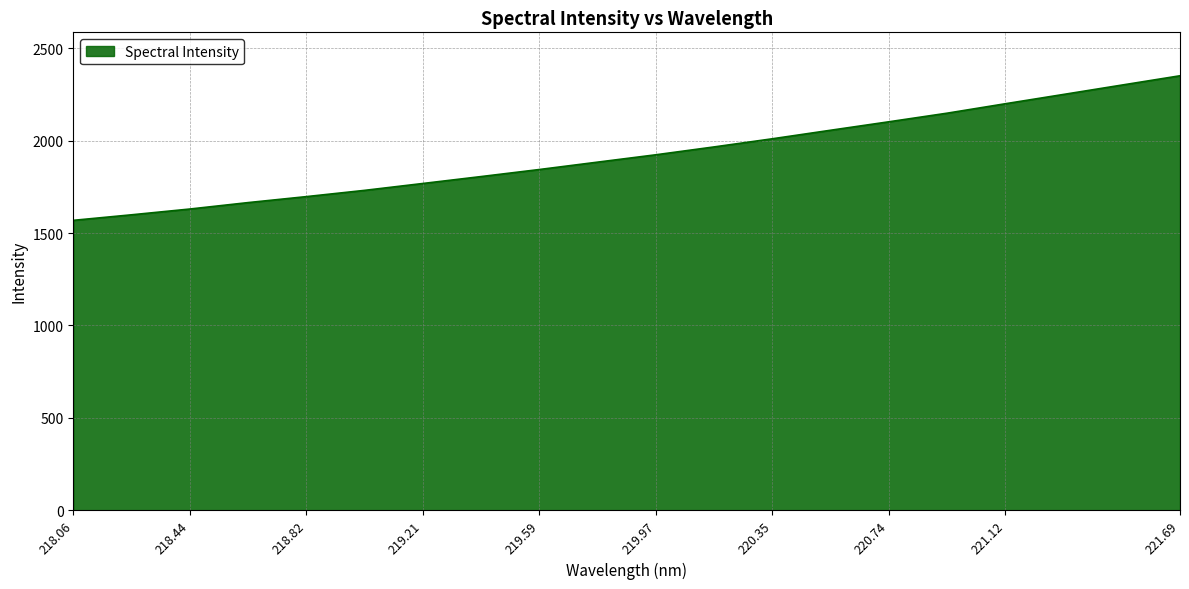

What is the sum of all values?

38514.7